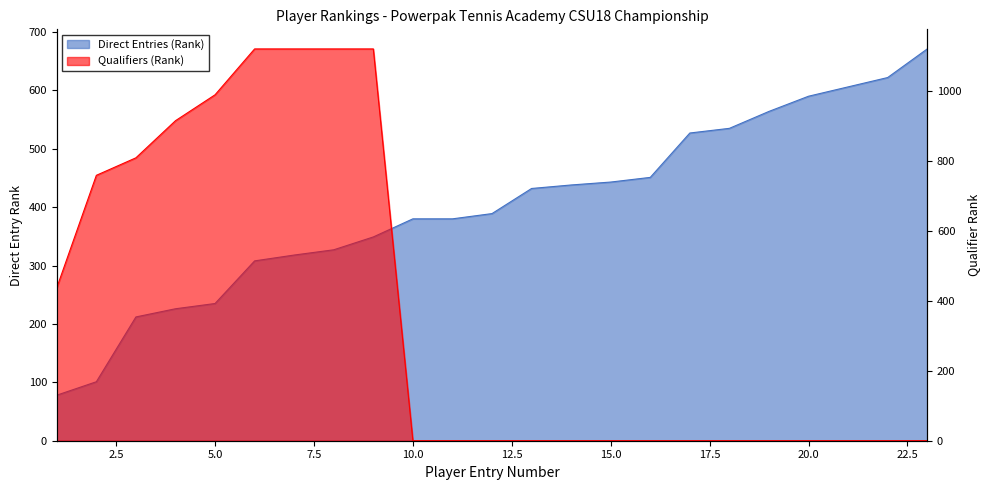

What are all the series names shown in the legend?

Direct Entries (Rank), Qualifiers (Rank)